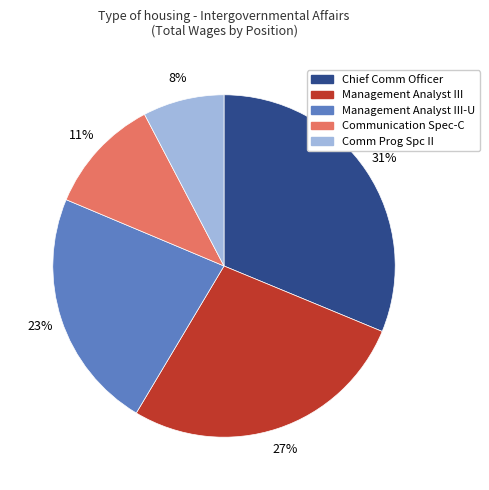

Is it true that Comm Prog Spc II is 20% of the pie?

False